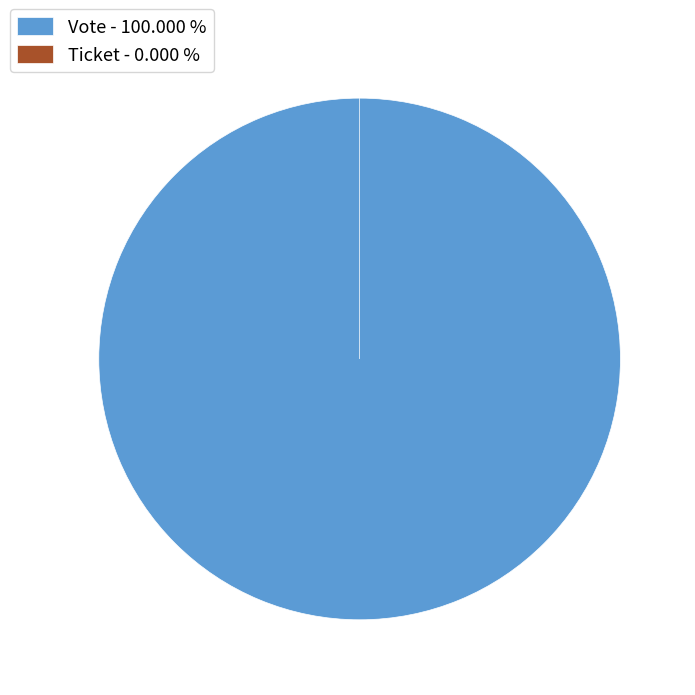

To the nearest percent, what is the difference between the Vote and Ticket slice percentages?

100%